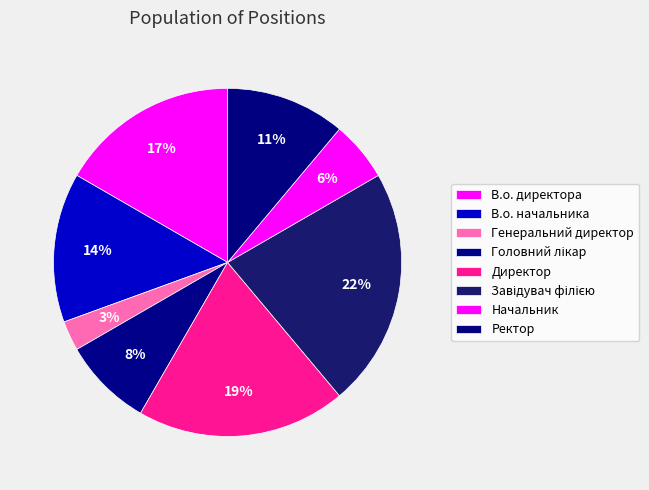

How many slices are in this pie chart?

8